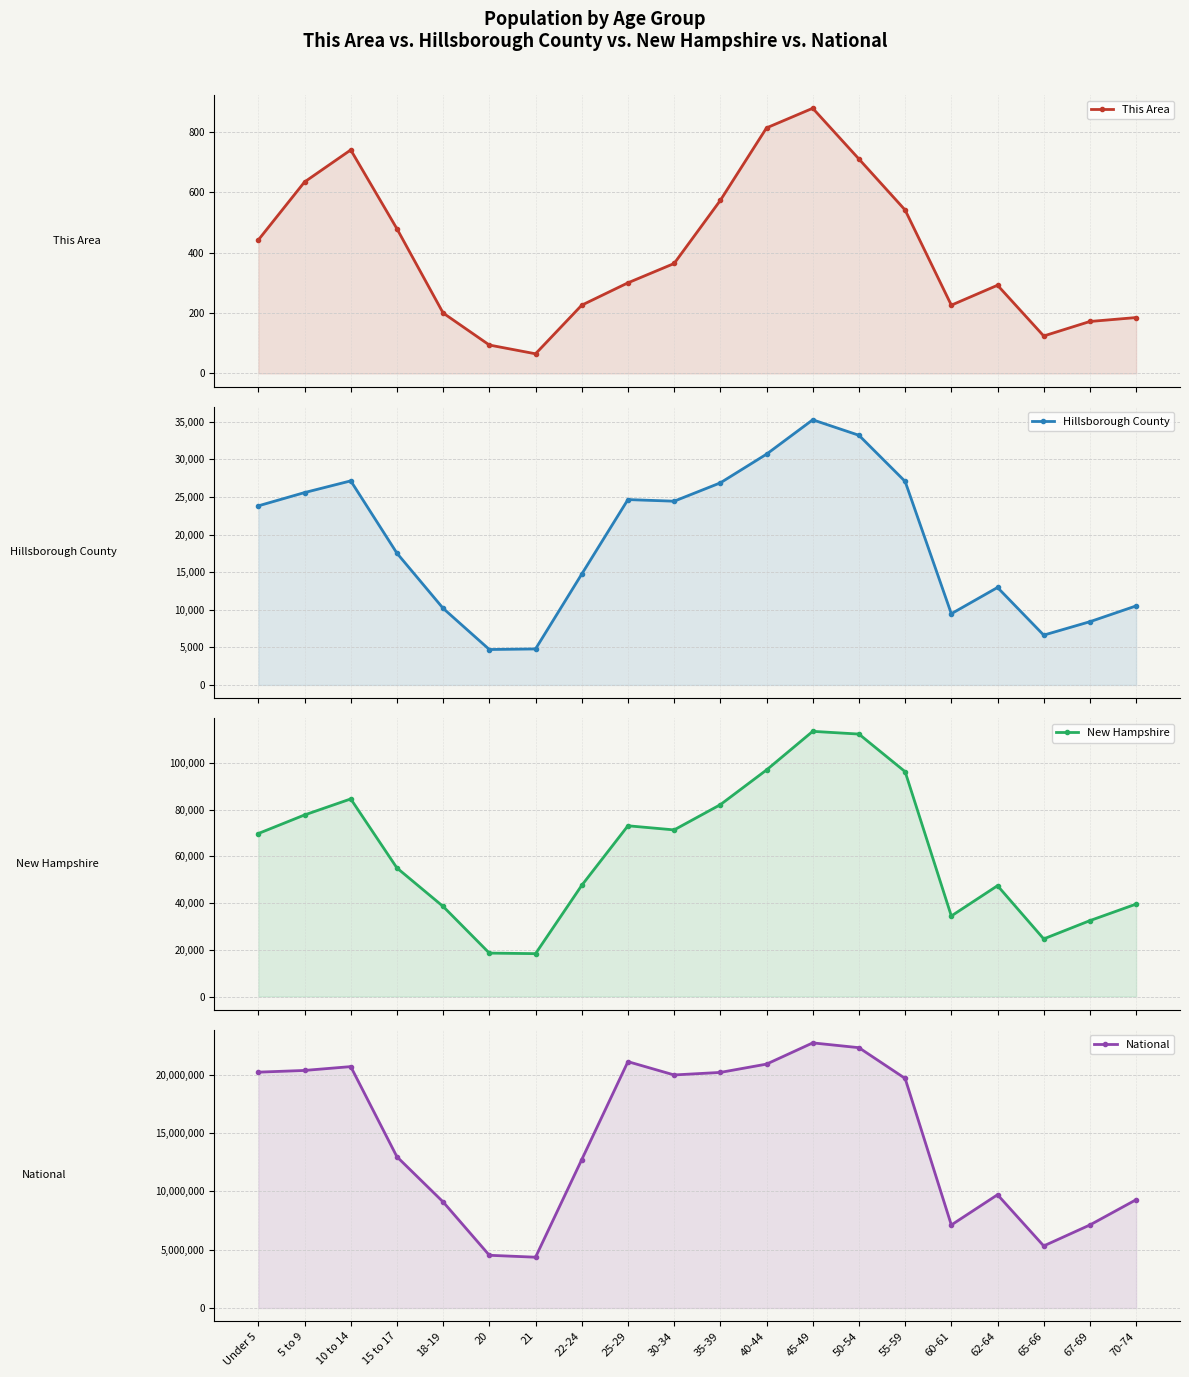

True or false: National has more than 1 points higher than both neighbors.

True